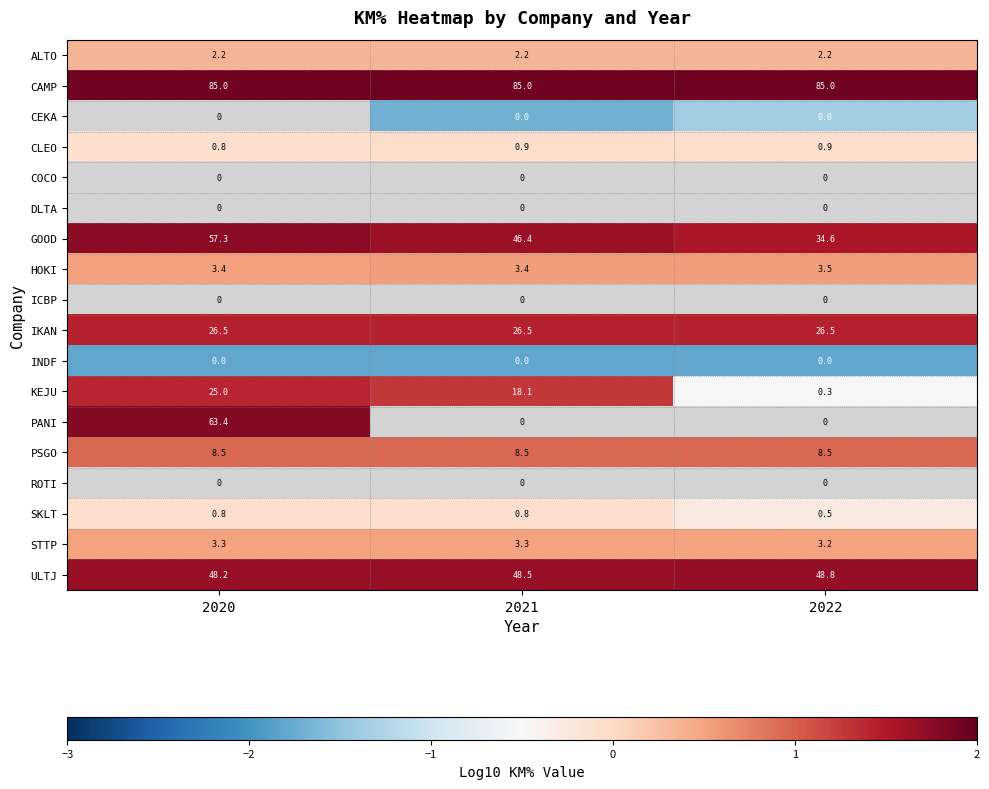

Rank the categories by ULTJ value from lowest to highest.

2020, 2021, 2022